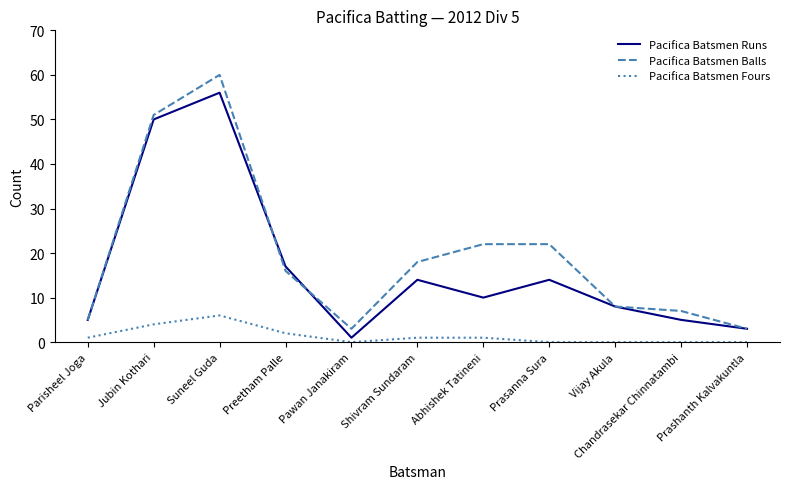

Is it true that Pacifica Batsmen Balls equals 5 at Parisheel Joga?

True